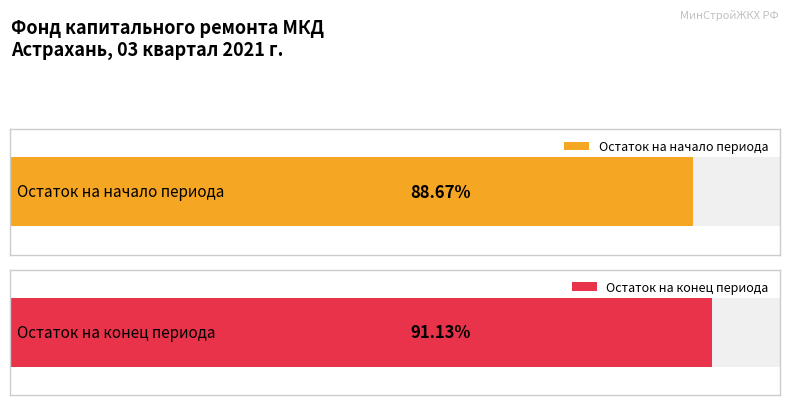

At how many categories does at least one series exceed 41?

2